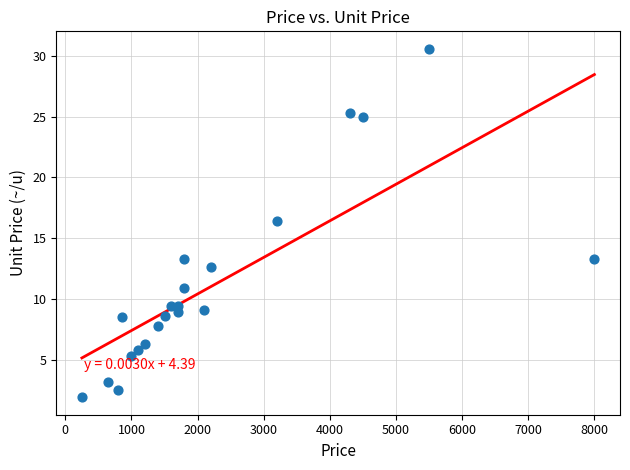

What Y value in the scatter plot is closest to 16?

16.4